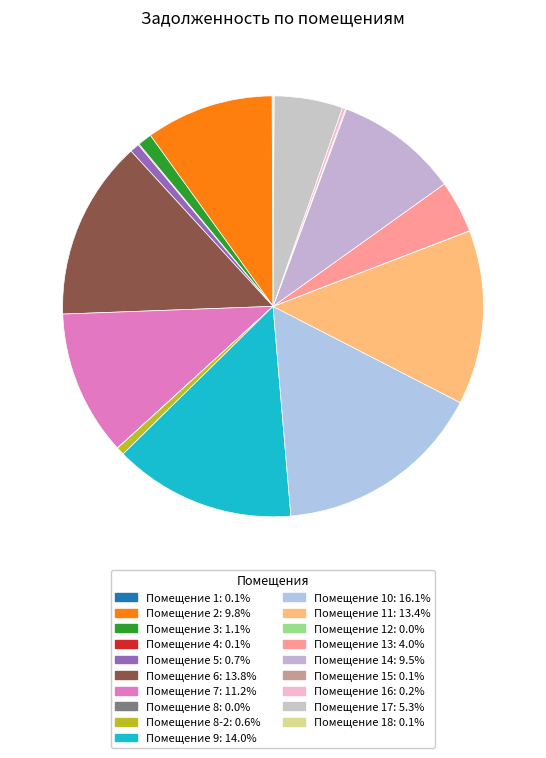

Which slice is the largest?

10